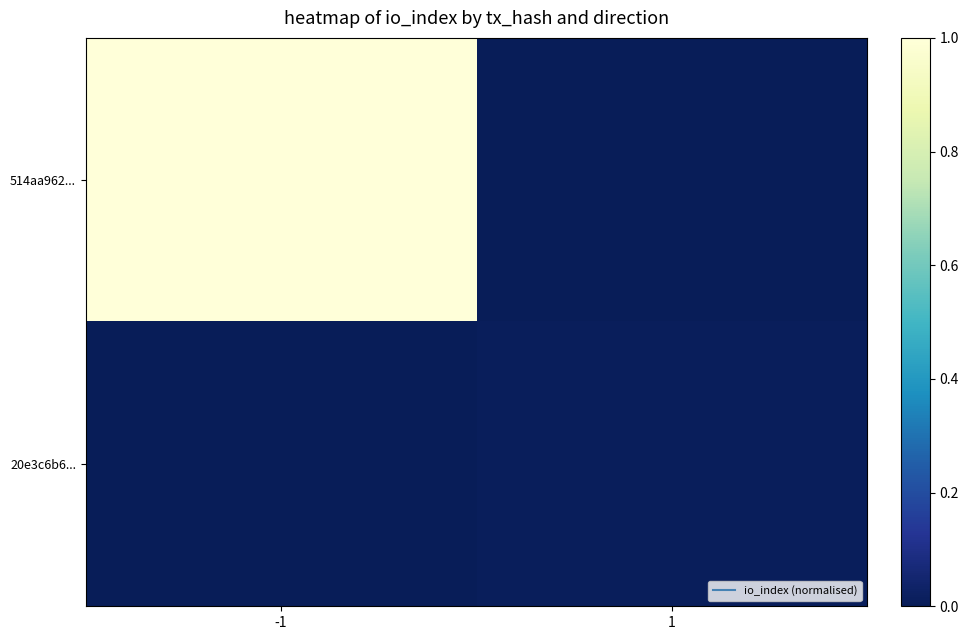

Which series has the widest spread of values?

514aa962...